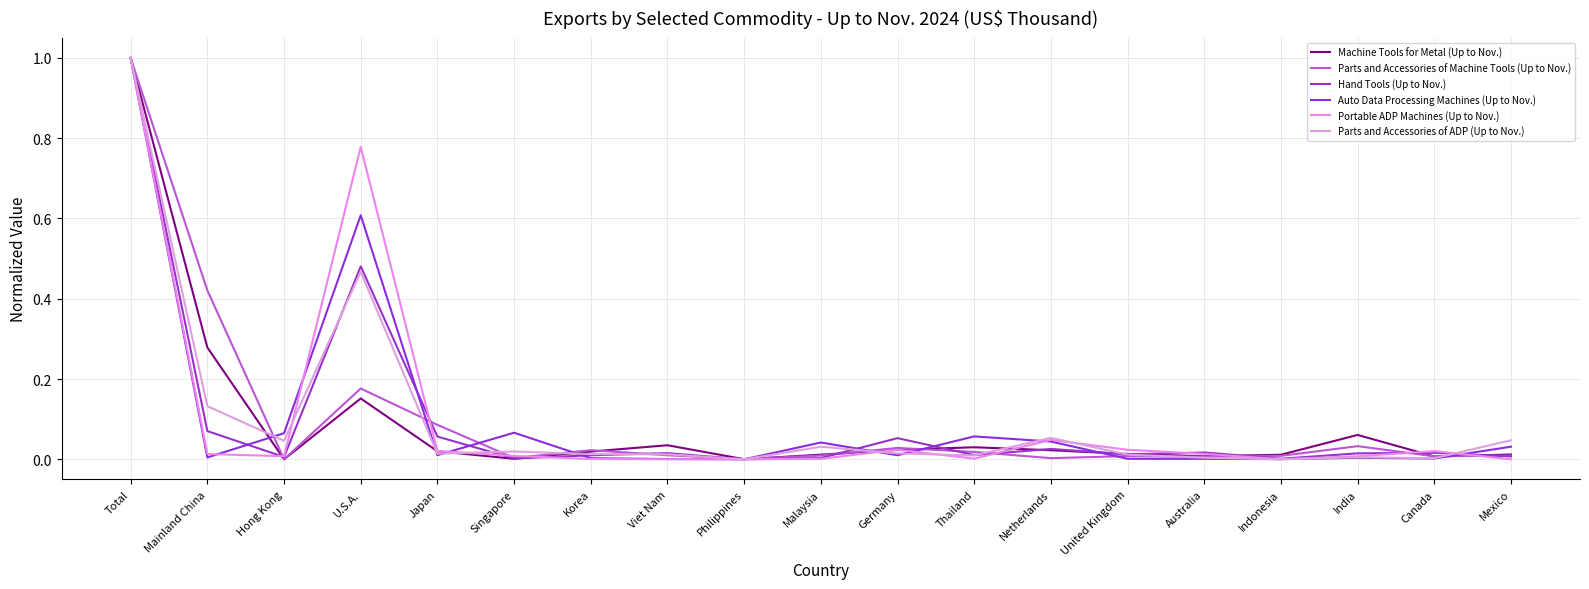

Does the chart display data point markers on the line(s)?

No